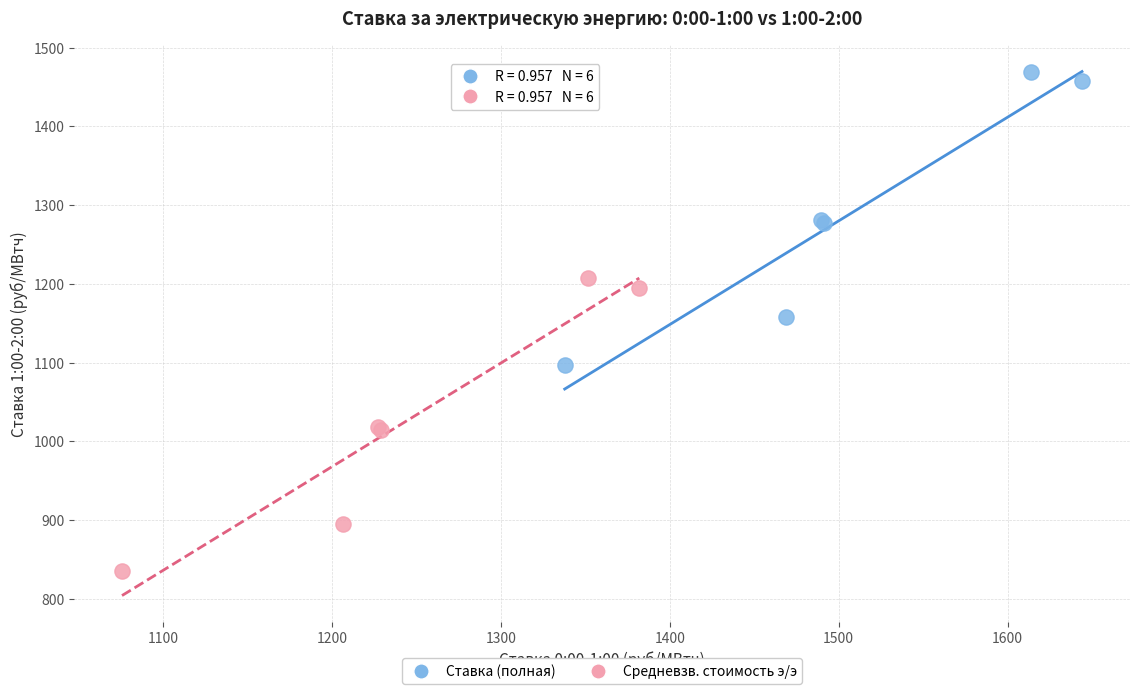

Which series reaches the minimum Y coordinate?

Средневзв. стоимость э/э